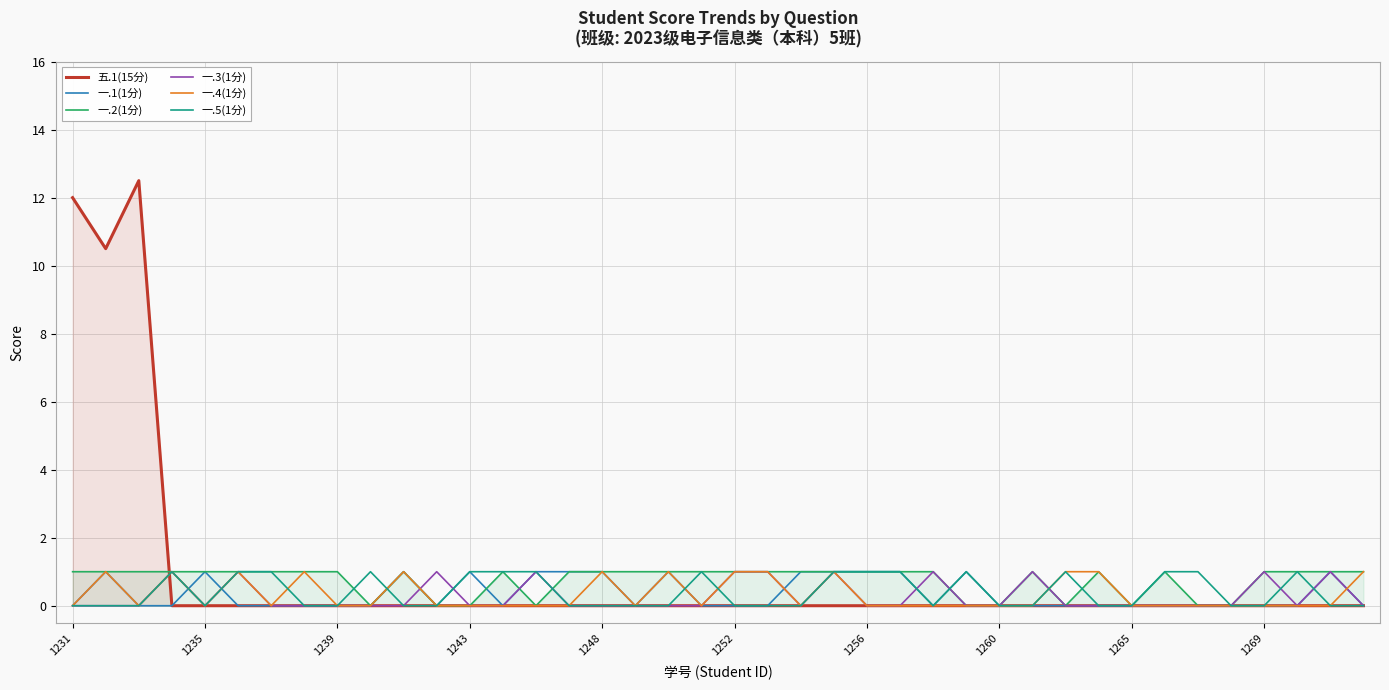

Which series has the largest range (max minus min)?

五.1(15分)